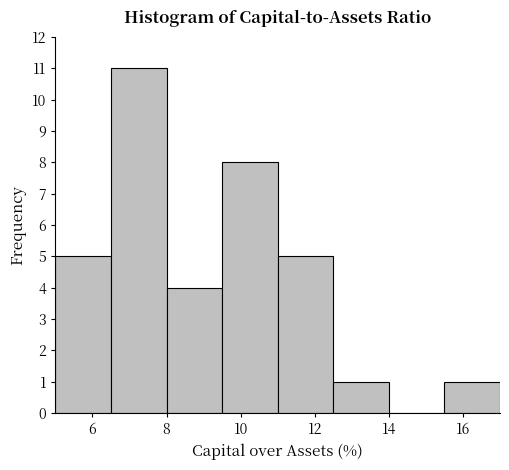

What is the height of the bar covering 6.5 to 8.0 on the x-axis? Neither the bar edges nor the heights are printed on the chart, so give them approximately, as read against the axes.

11